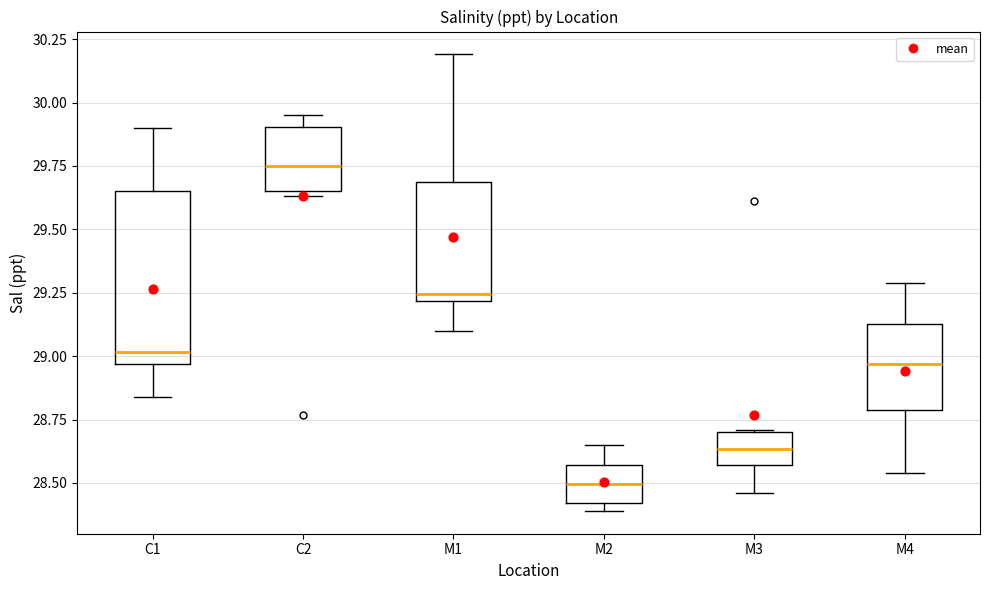

Comparing the boxes themselves (not the whiskers), which one is the tallest?

C1